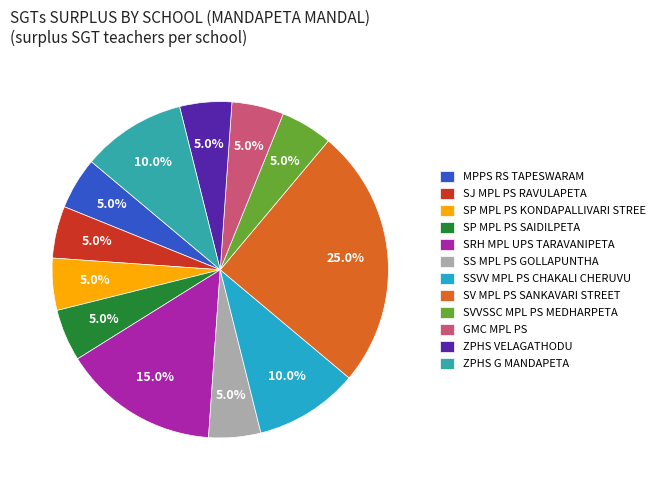

To the nearest percent, what is the difference between the largest and smallest slice percentages?

20%